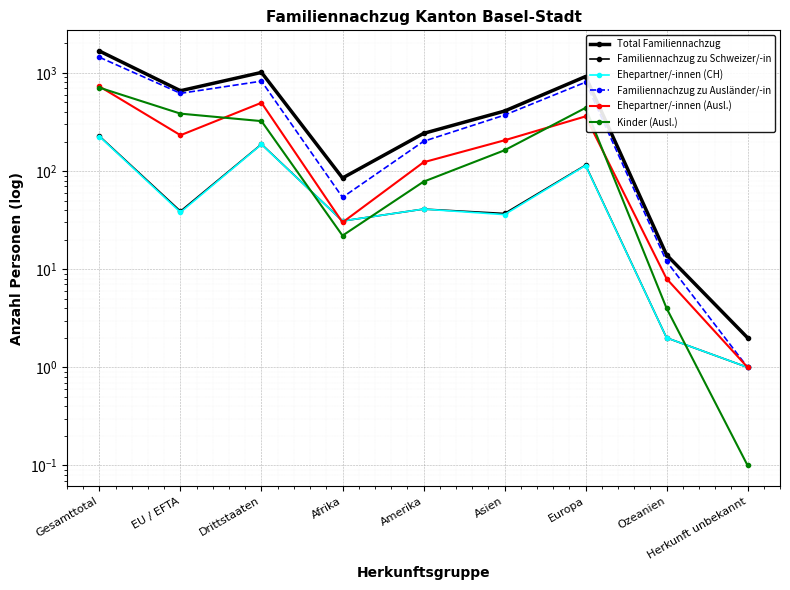

True or false: Total Familiennachzug has more than 2 interior local peaks.

False